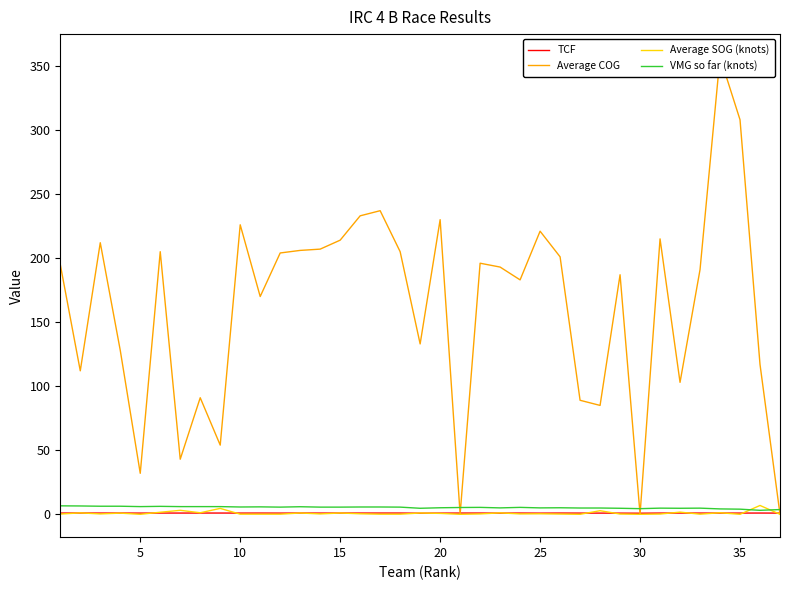

At how many categories does at least one series exceed 82?

31